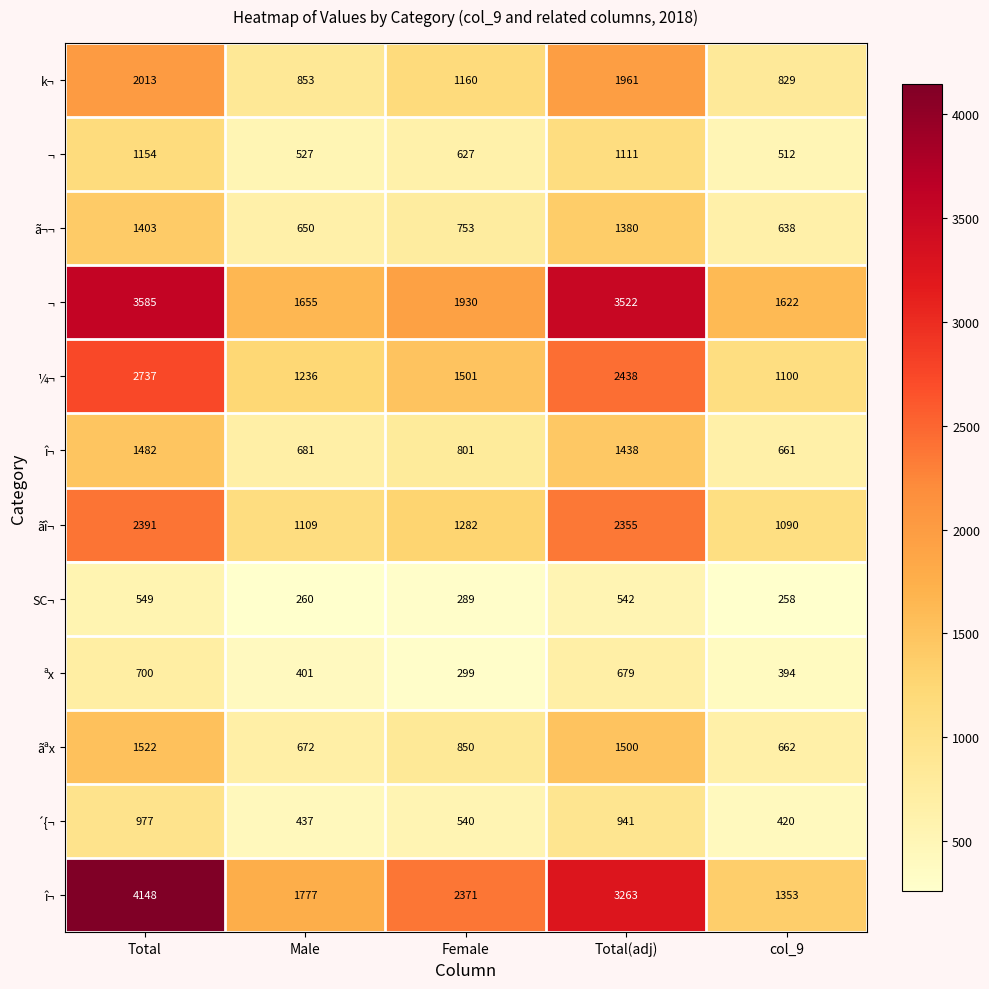

What is the difference between the highest and lowest values at Male?

1517